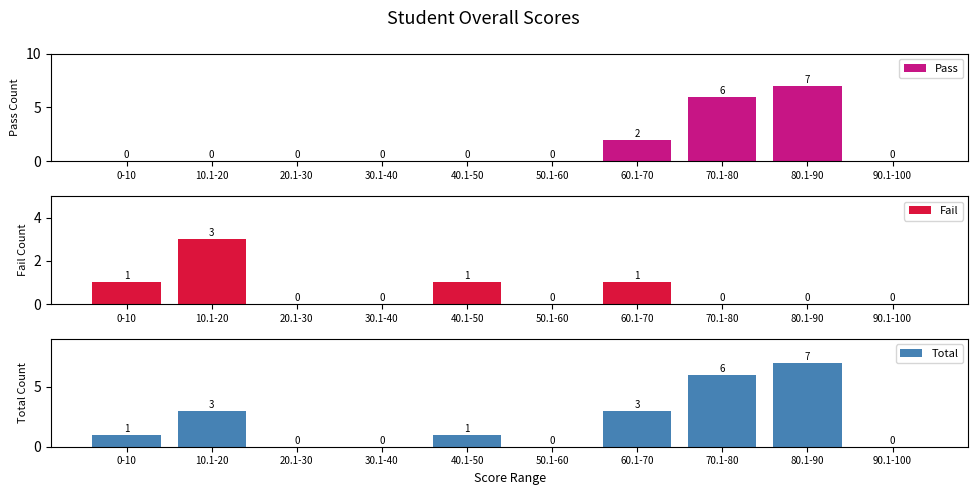

Reading left to right, transcribe all the data shown in this chart.

Pass: 0-10=0	10.1-20=0	20.1-30=0	30.1-40=0	40.1-50=0	50.1-60=0	60.1-70=2	70.1-80=6	80.1-90=7	90.1-100=0
Fail: 0-10=1	10.1-20=3	20.1-30=0	30.1-40=0	40.1-50=1	50.1-60=0	60.1-70=1	70.1-80=0	80.1-90=0	90.1-100=0
Total: 0-10=1	10.1-20=3	20.1-30=0	30.1-40=0	40.1-50=1	50.1-60=0	60.1-70=3	70.1-80=6	80.1-90=7	90.1-100=0